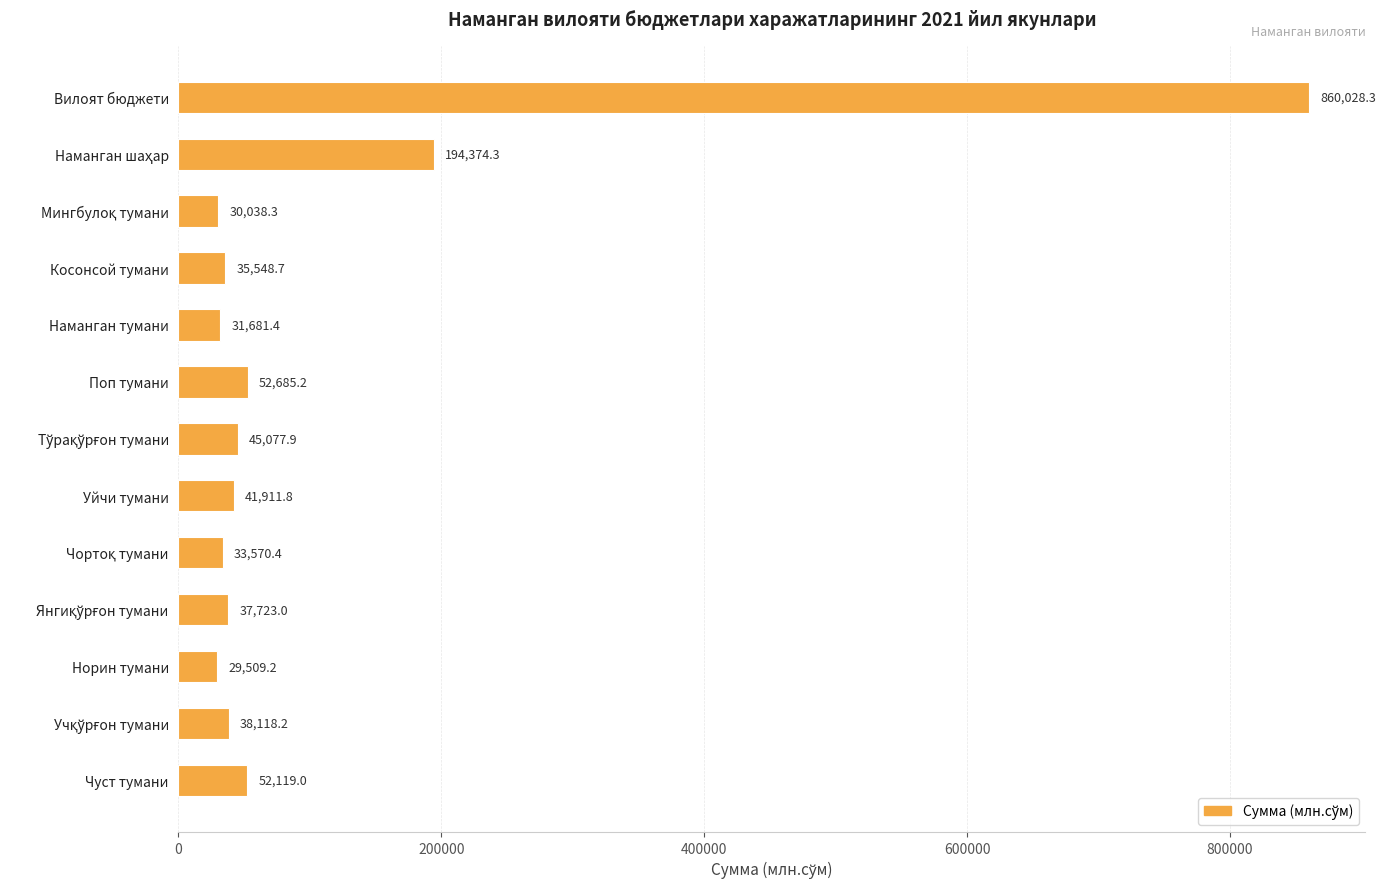

What is the average value?

114029.7